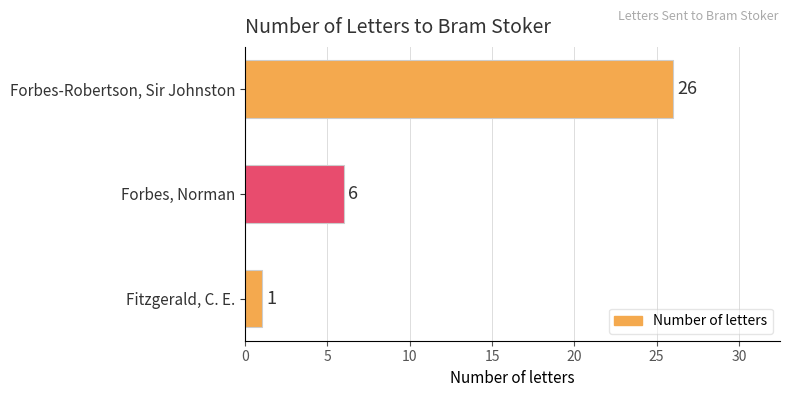

Is it true that the value at Forbes, Norman is 6?

True